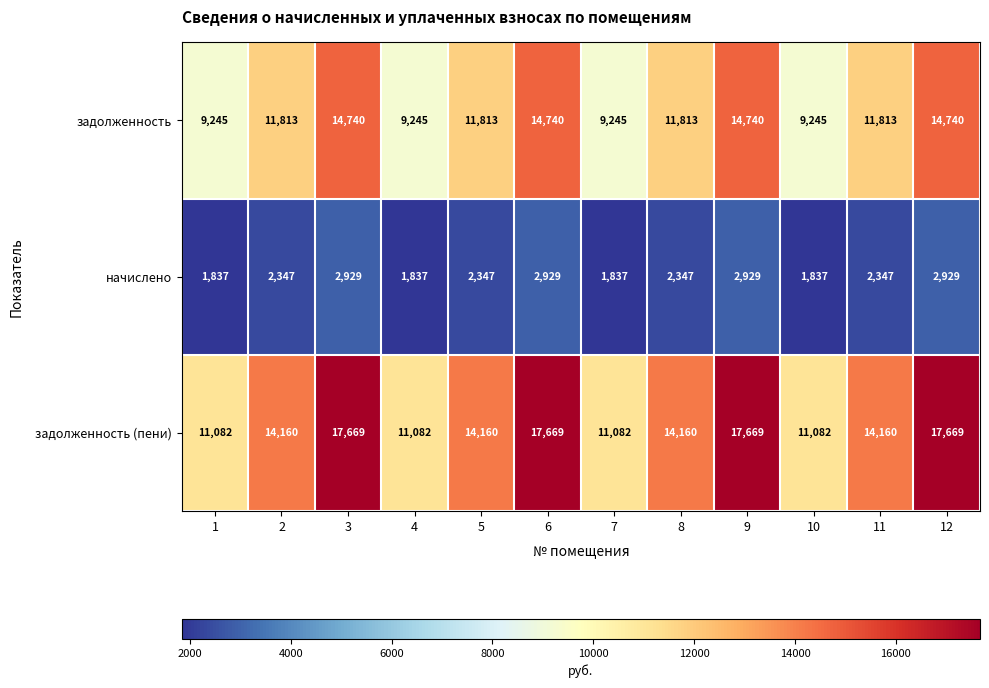

True or false: задолженность (пени) has a value of 23171 at 12.

False